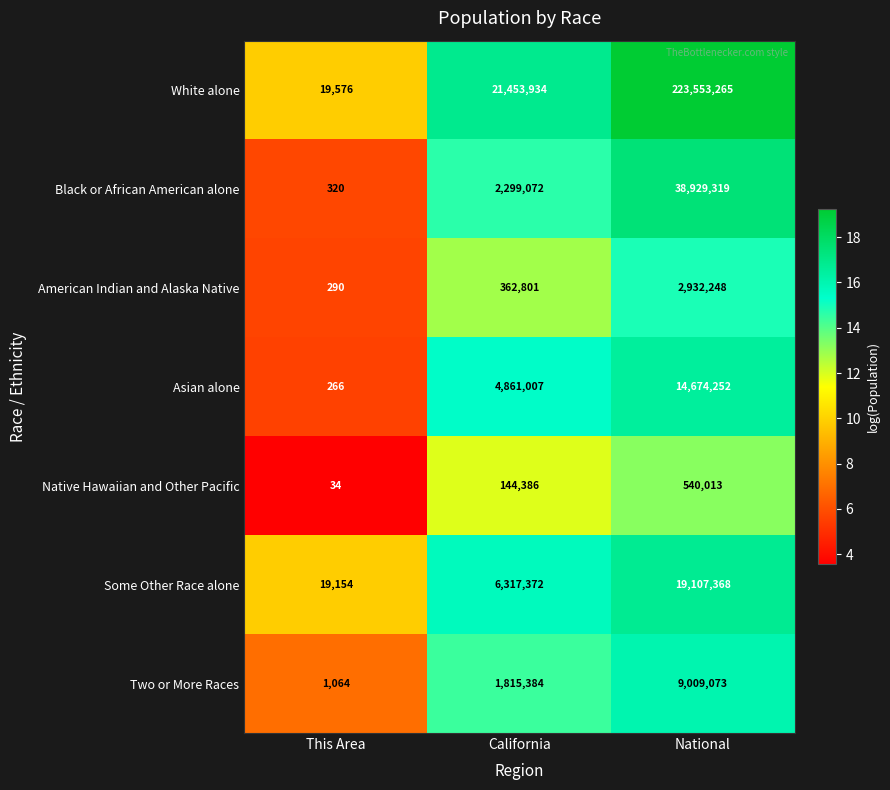

List the series in order of their peak value, lowest first.

Native Hawaiian and Other Pacific, American Indian and Alaska Native, Two or More Races, Asian alone, Some Other Race alone, Black or African American alone, White alone